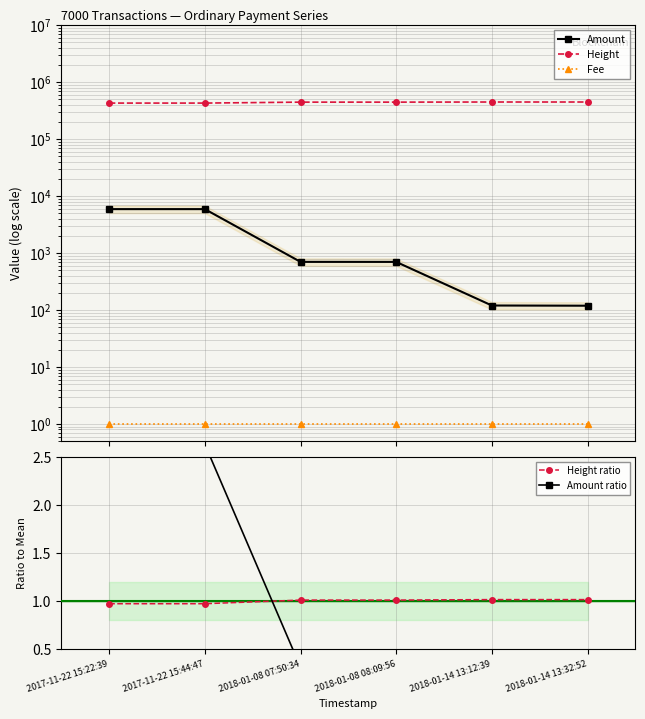

List the series in order of their peak value, highest first.

Height, Amount, Amount ratio, Height ratio, Fee